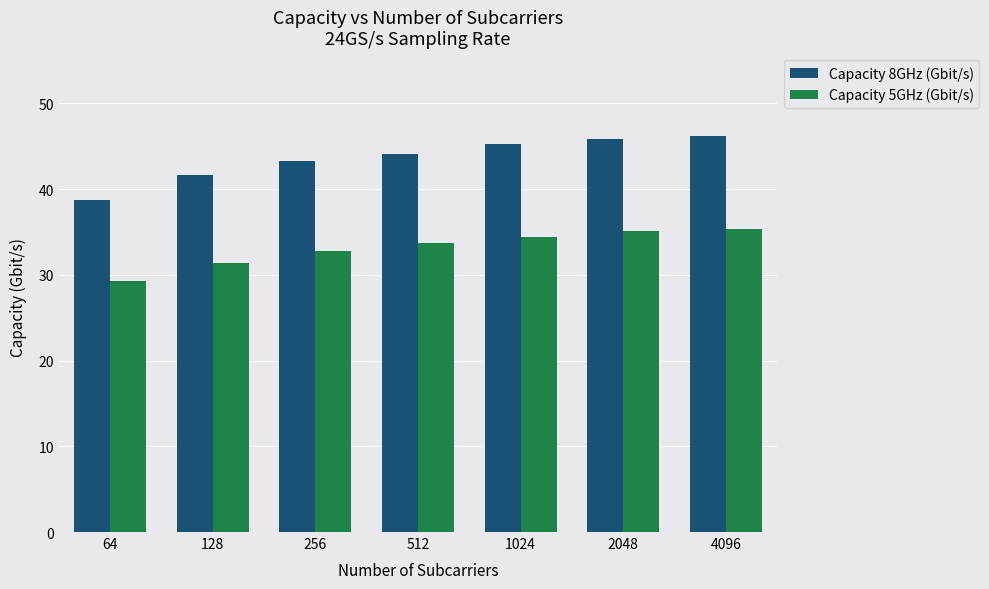

At how many categories does at least one series exceed 35?

7